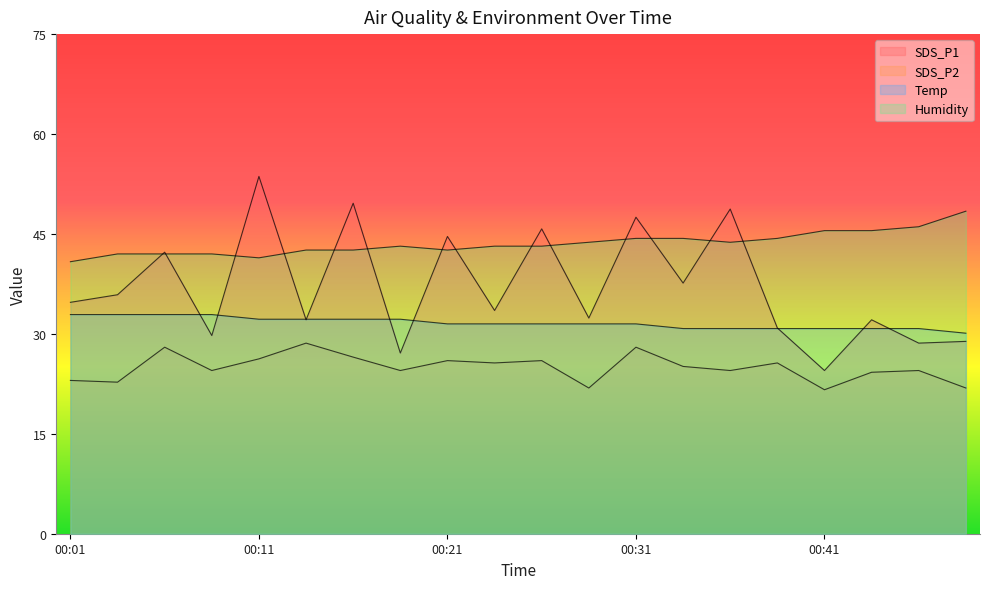

At which label does SDS_P1 first exceed 34?

00:01